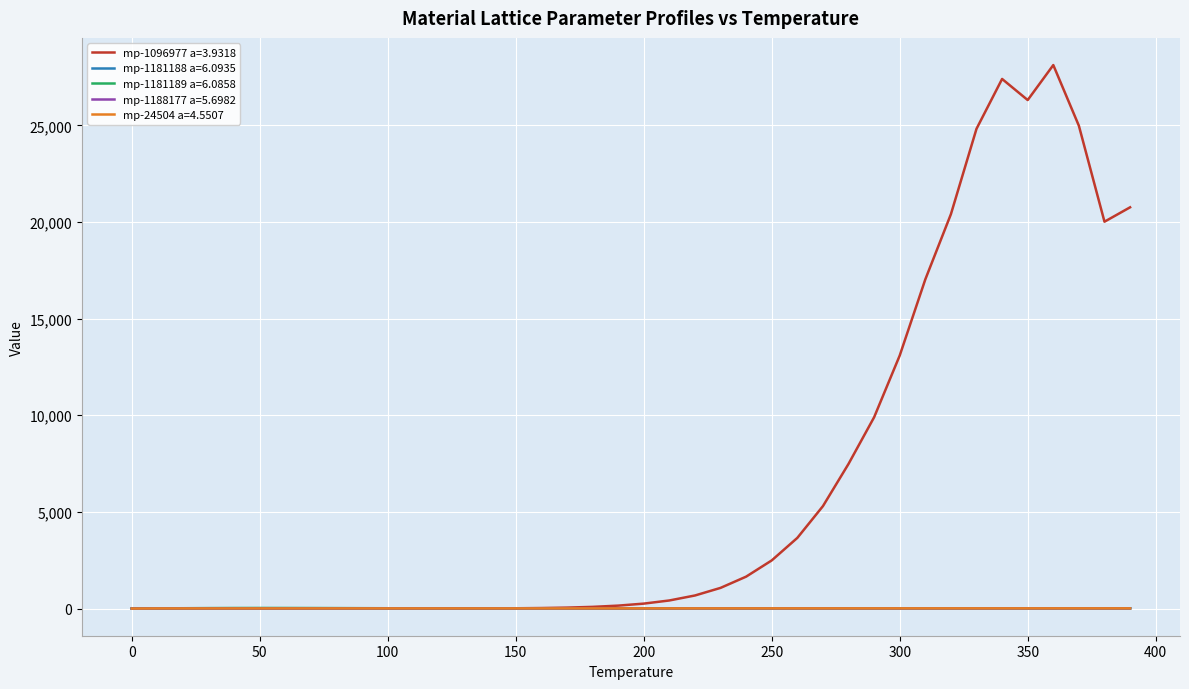

Which series has the largest range (max minus min)?

mp-1096977 a=3.9318